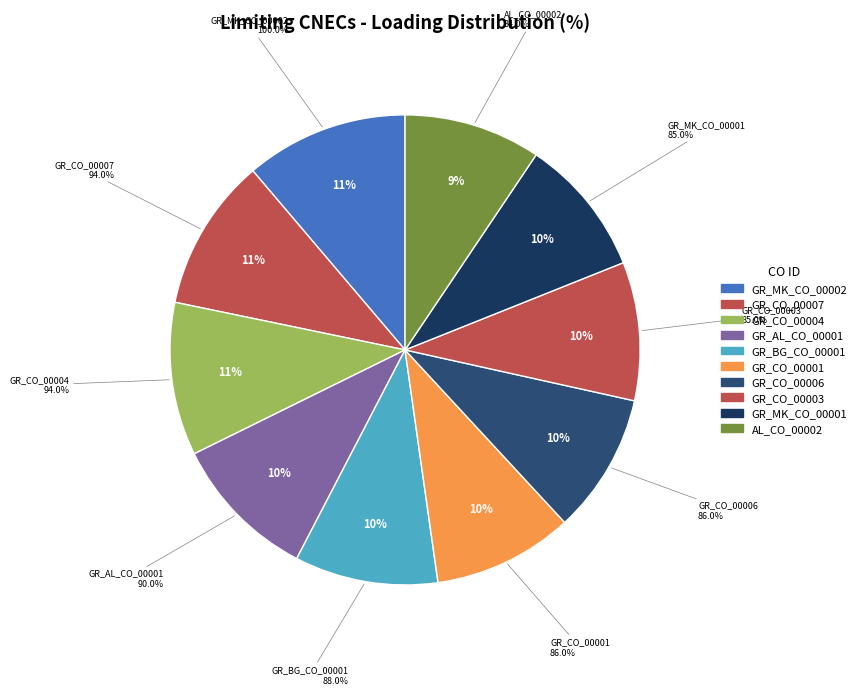

True or false: GR_CO_00006 accounts for 10% of the total.

True